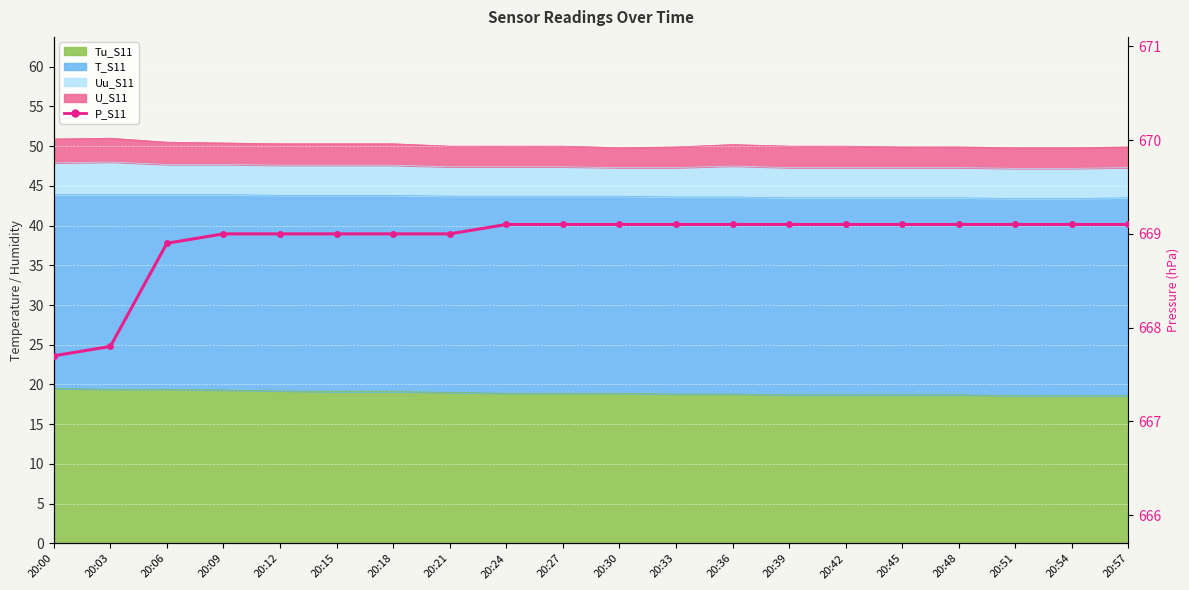

Is it true that the value at 20:48 is 1077.1?

False